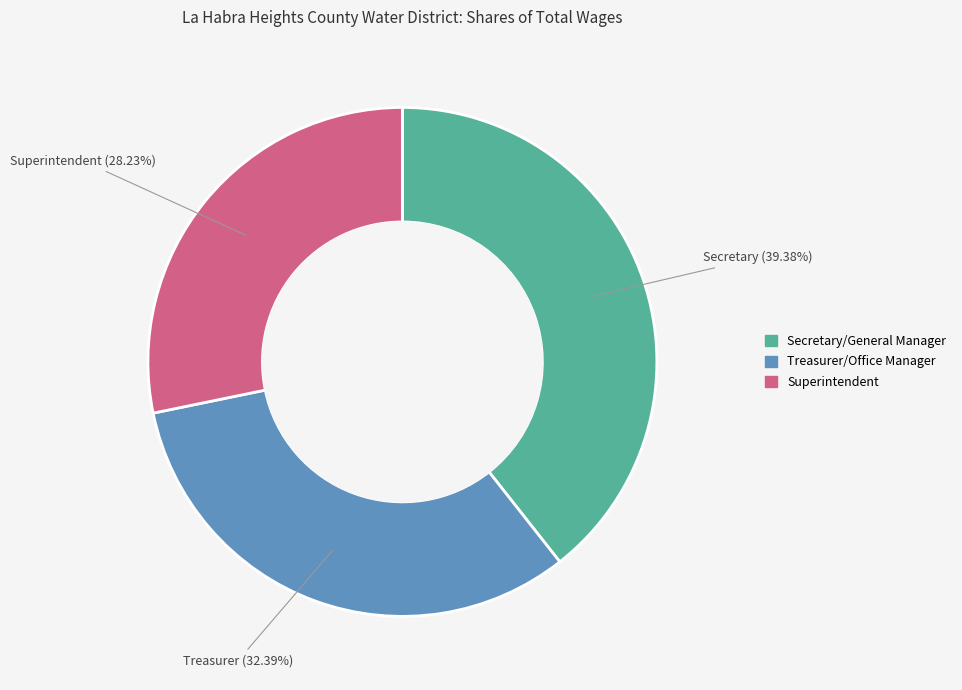

What is the largest slice in the pie chart?

Secretary/General Manager